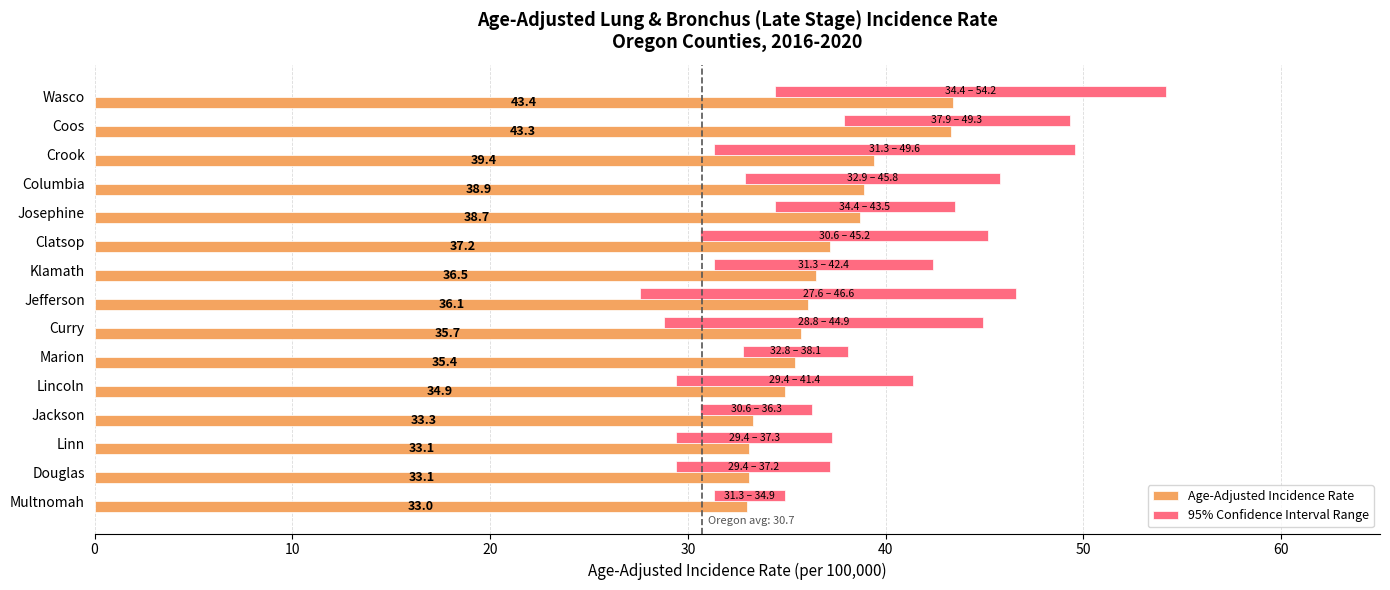

What is the value of the 95% Confidence Interval Range bar at the 1st from the left?

19.8